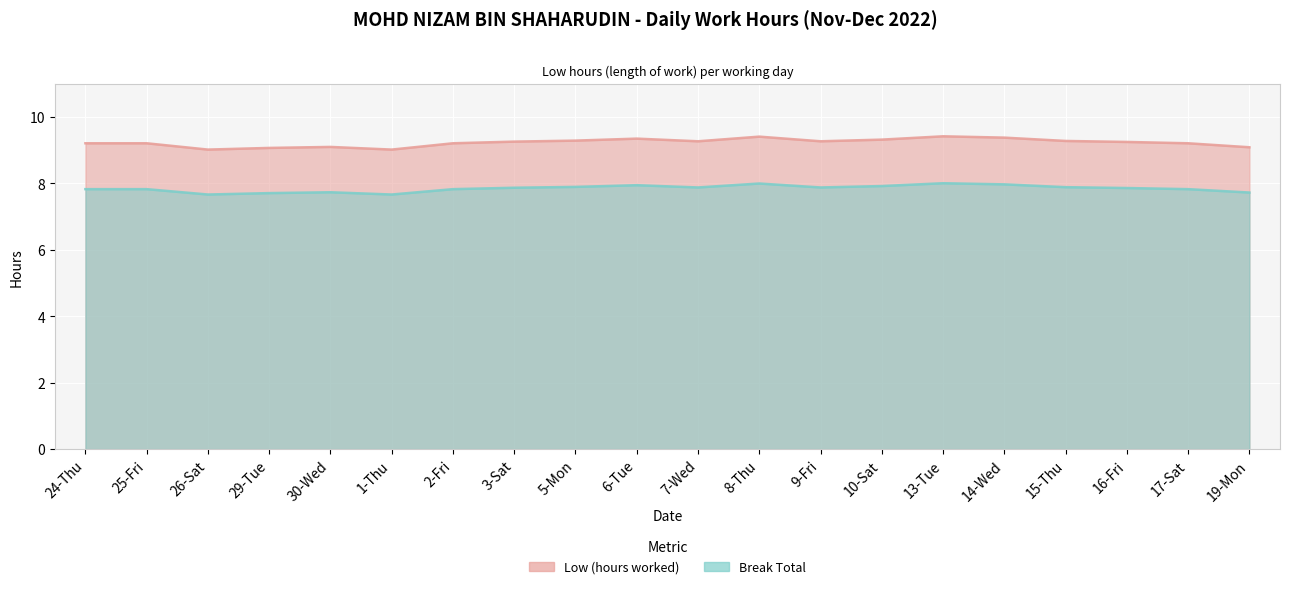

Read the value at 2-Fri.

7.8